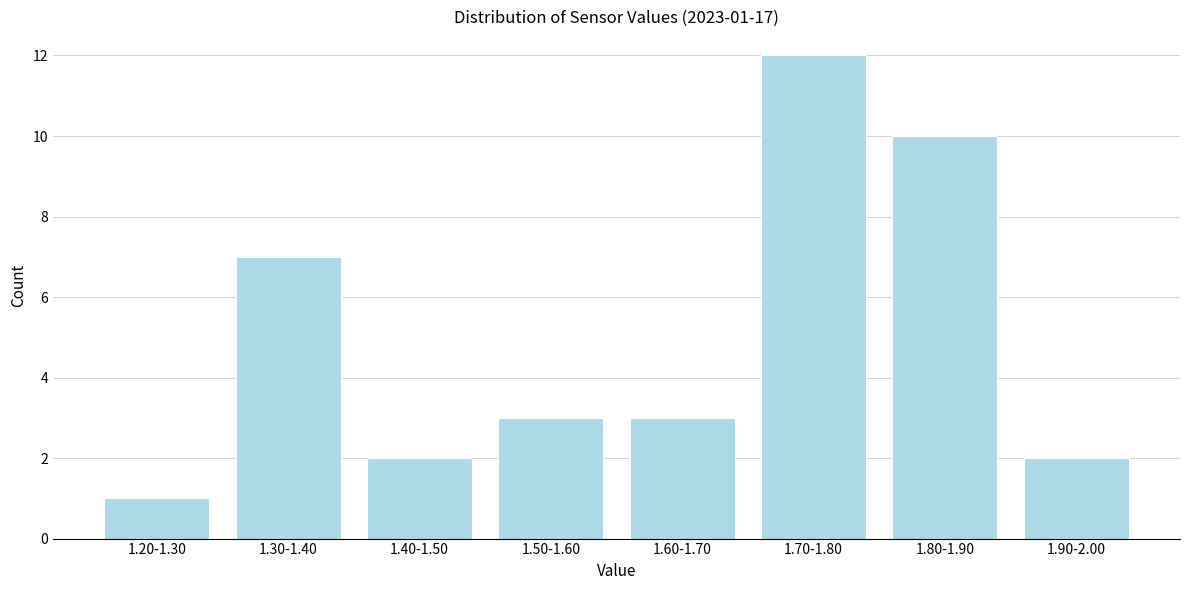

Reading left to right, list all the values displayed in this chart.

1.20-1.30=1	1.30-1.40=7	1.40-1.50=2	1.50-1.60=3	1.60-1.70=3	1.70-1.80=12	1.80-1.90=10	1.90-2.00=2